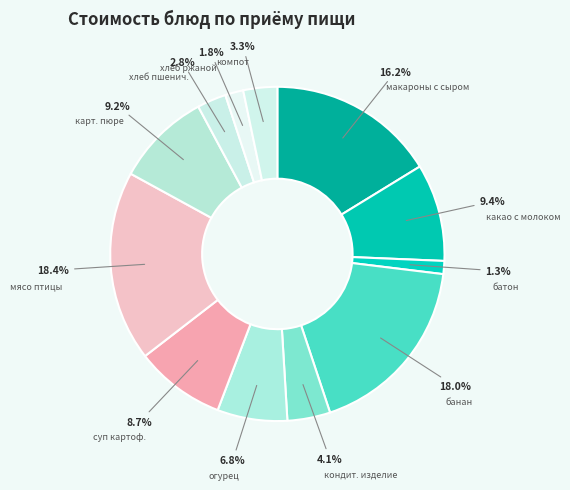

Count the number of slices in the pie.

12